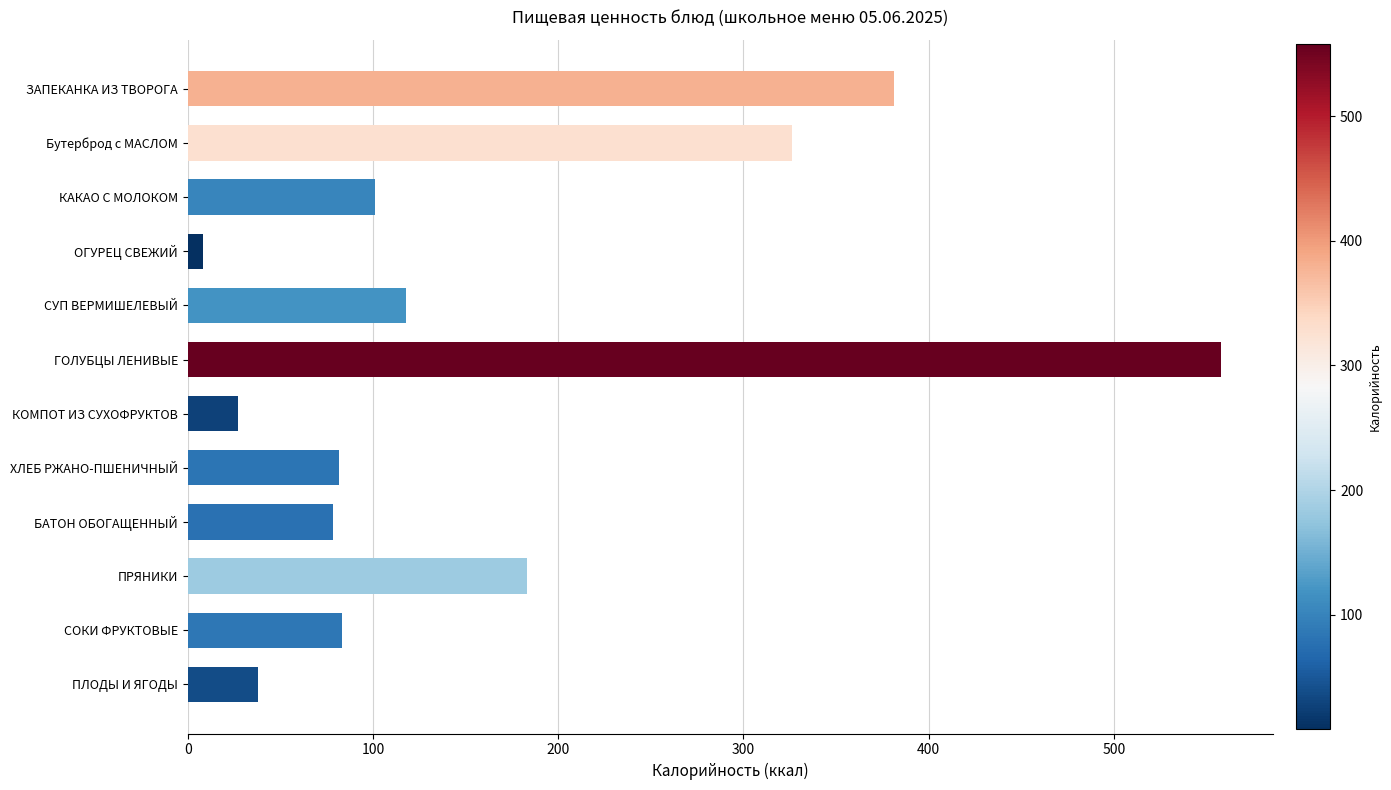

What is the difference between the second highest and minimum values?

373.0